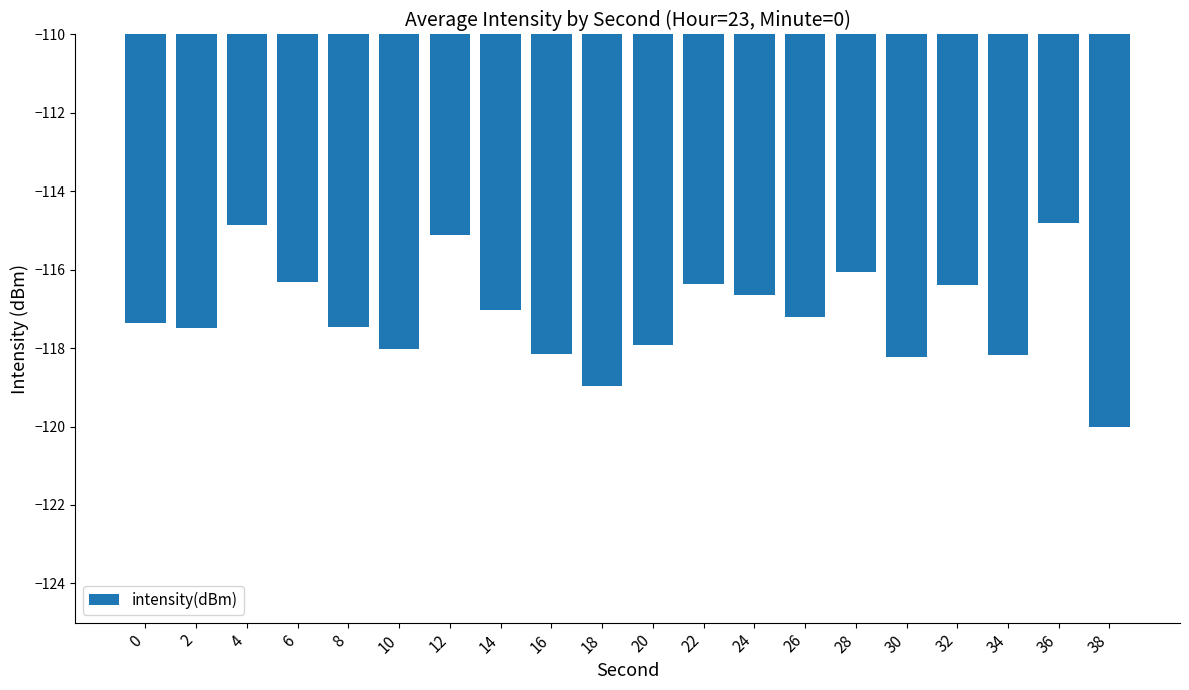

What is the value of the 10th bar from the left?

-119.0